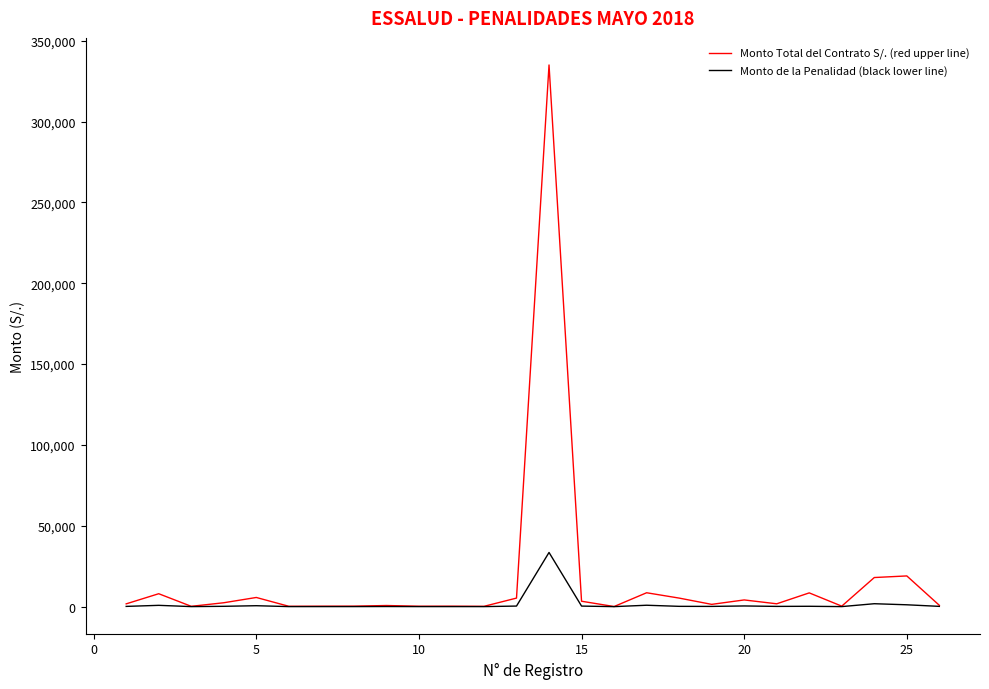

What is the maximum value for Monto Total del Contrato S/. (red upper line)?

335000.0